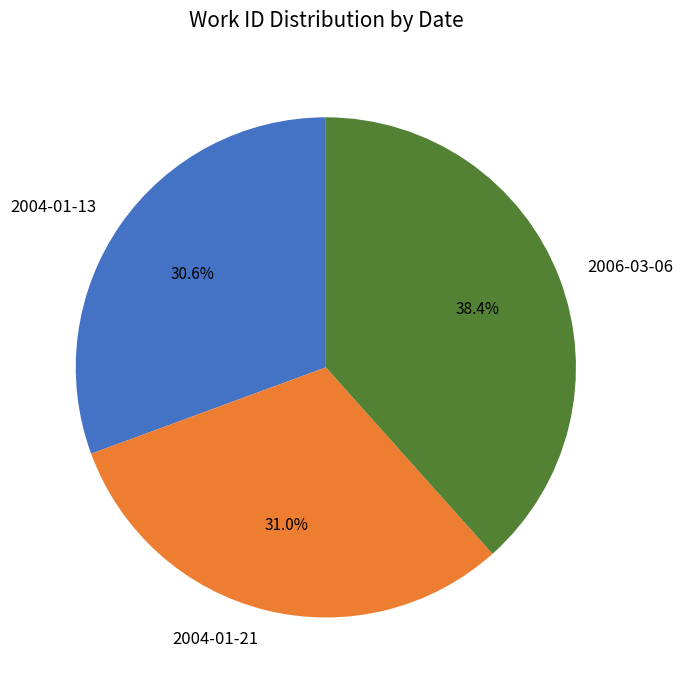

Approximately how many times larger is the value at 2006-03-06 compared to 2004-01-21?

1.2